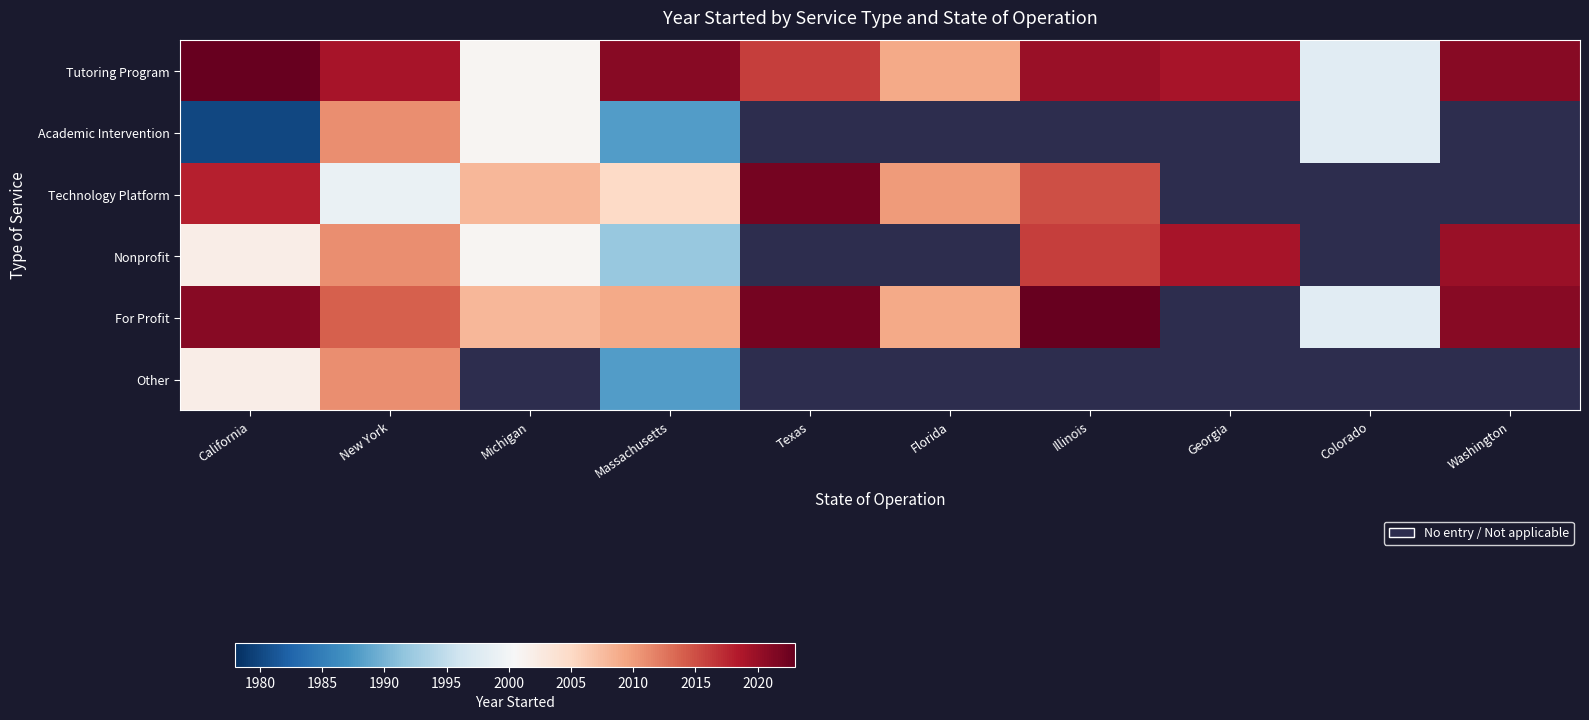

Which series has the largest range (max minus min)?

Academic Intervention